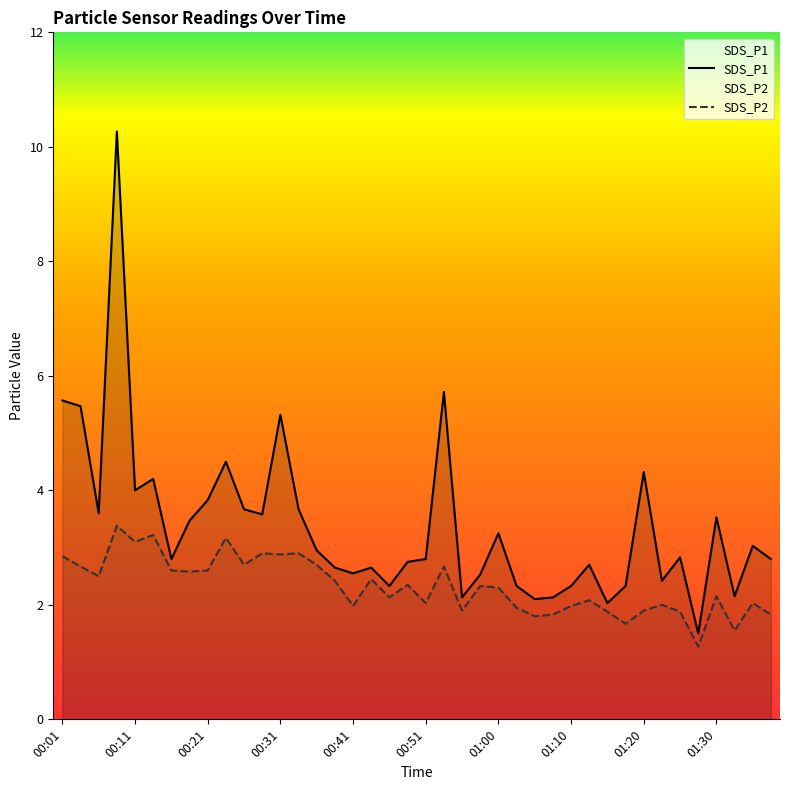

What is the highest value of the SDS_P2 series?

3.4